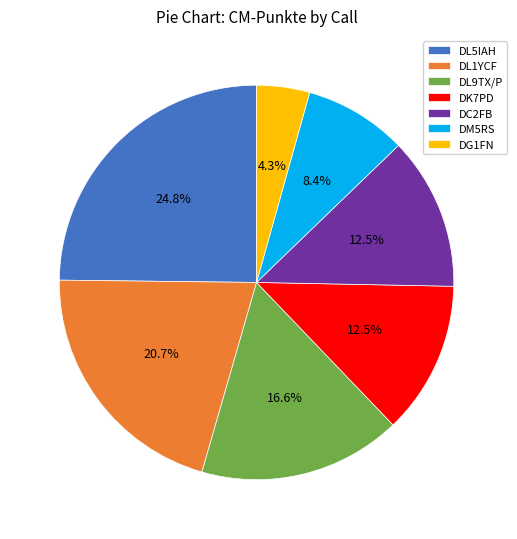

Count the number of slices in the pie.

7